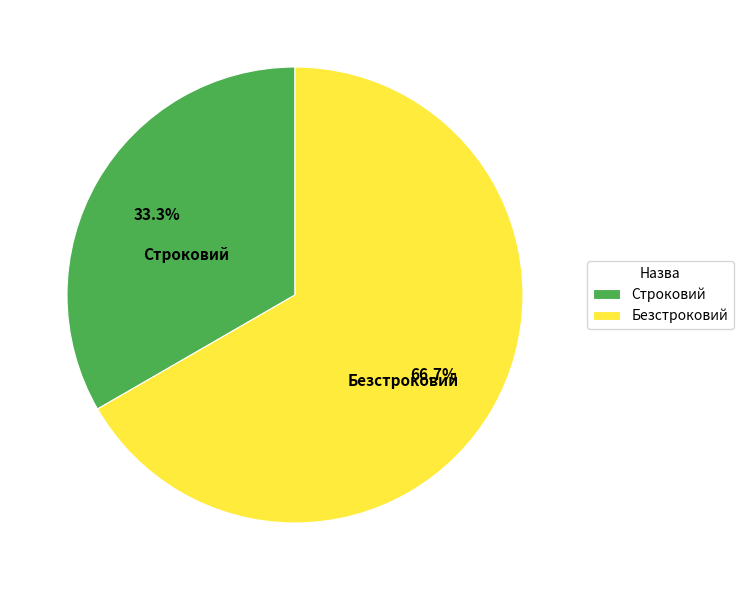

To the nearest percent, what portion does Безстроковий represent?

67%